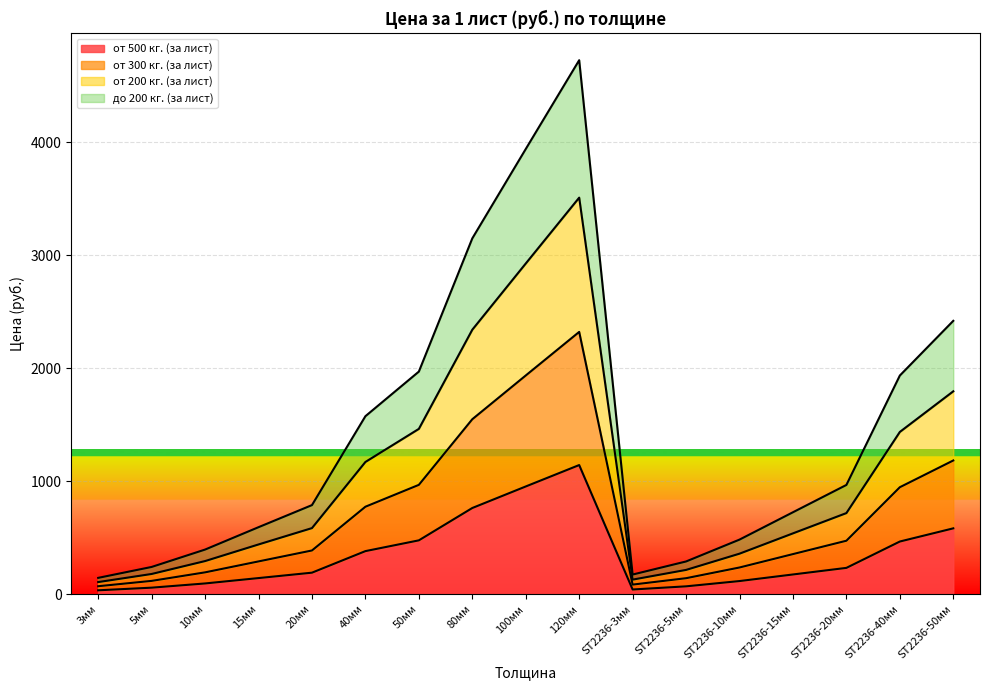

Where does the от 300 кг. (за лист) series first go above 387?

20мм